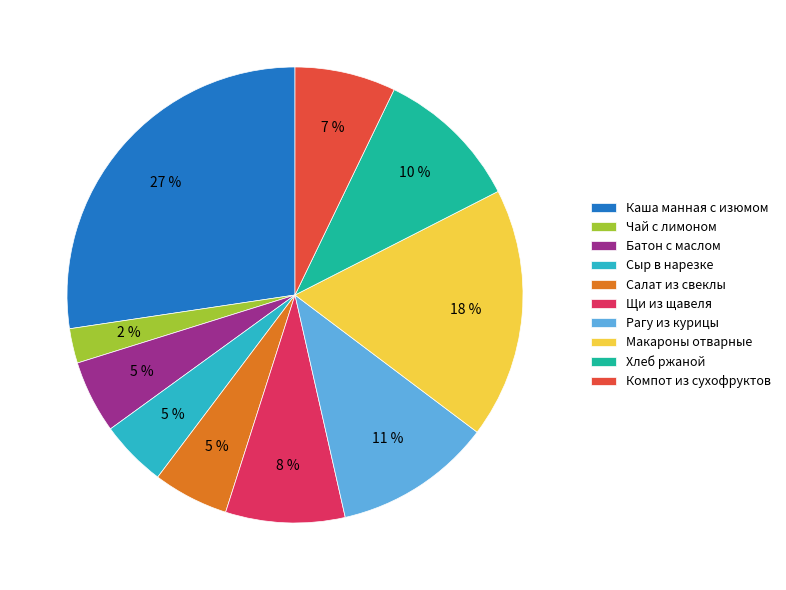

To the nearest percent, what is the average slice percentage?

10%